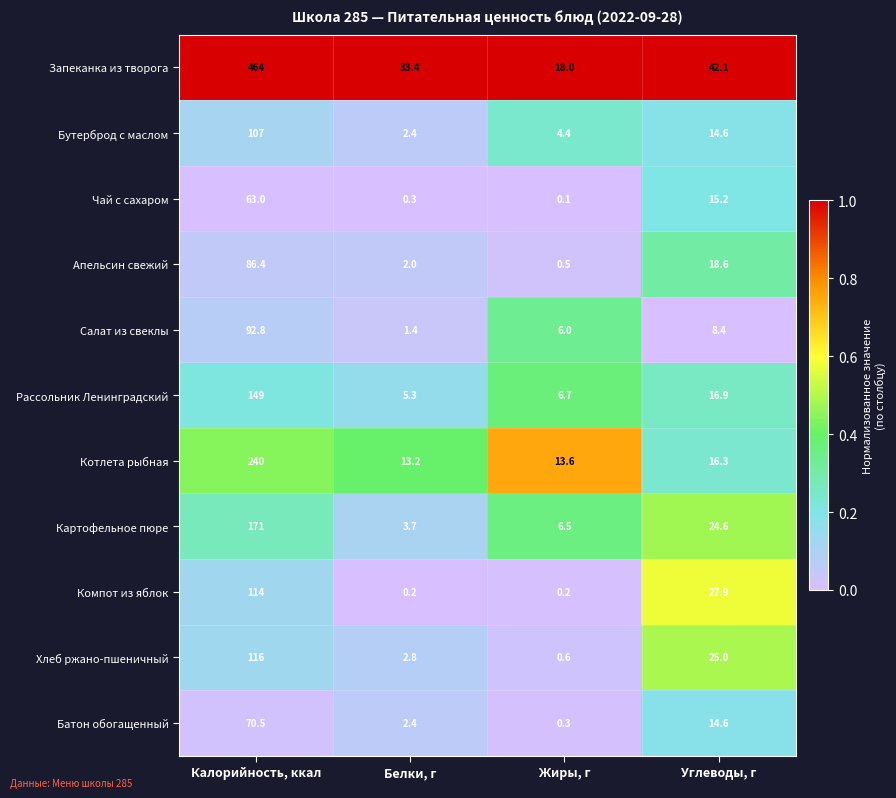

At Калорийность, ккал, list the series in order from smallest to largest.

Чай с сахаром, Батон обогащенный, Апельсин свежий, Салат из свеклы, Бутерброд с маслом, Компот из яблок, Хлеб ржано-пшеничный, Рассольник Ленинградский, Картофельное пюре, Котлета рыбная, Запеканка из творога